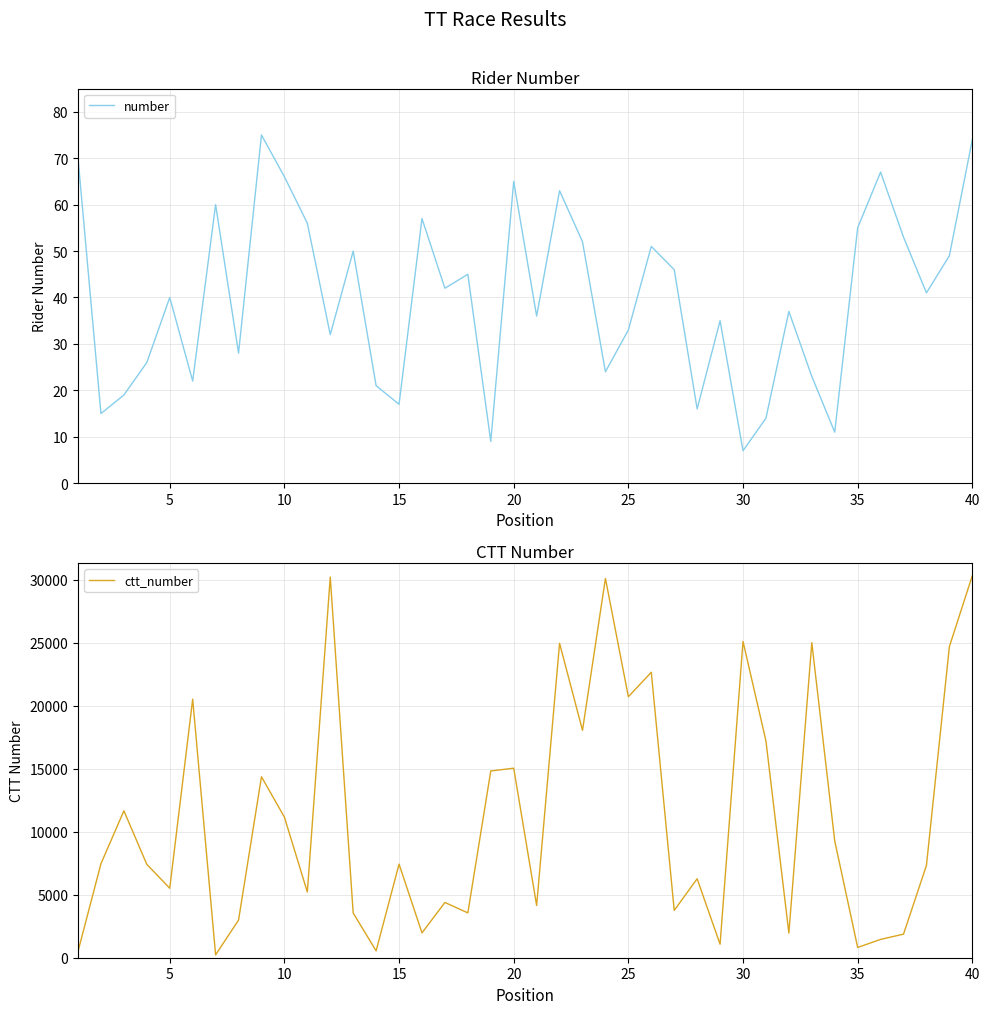

Which category has the lowest value in the number series?

30